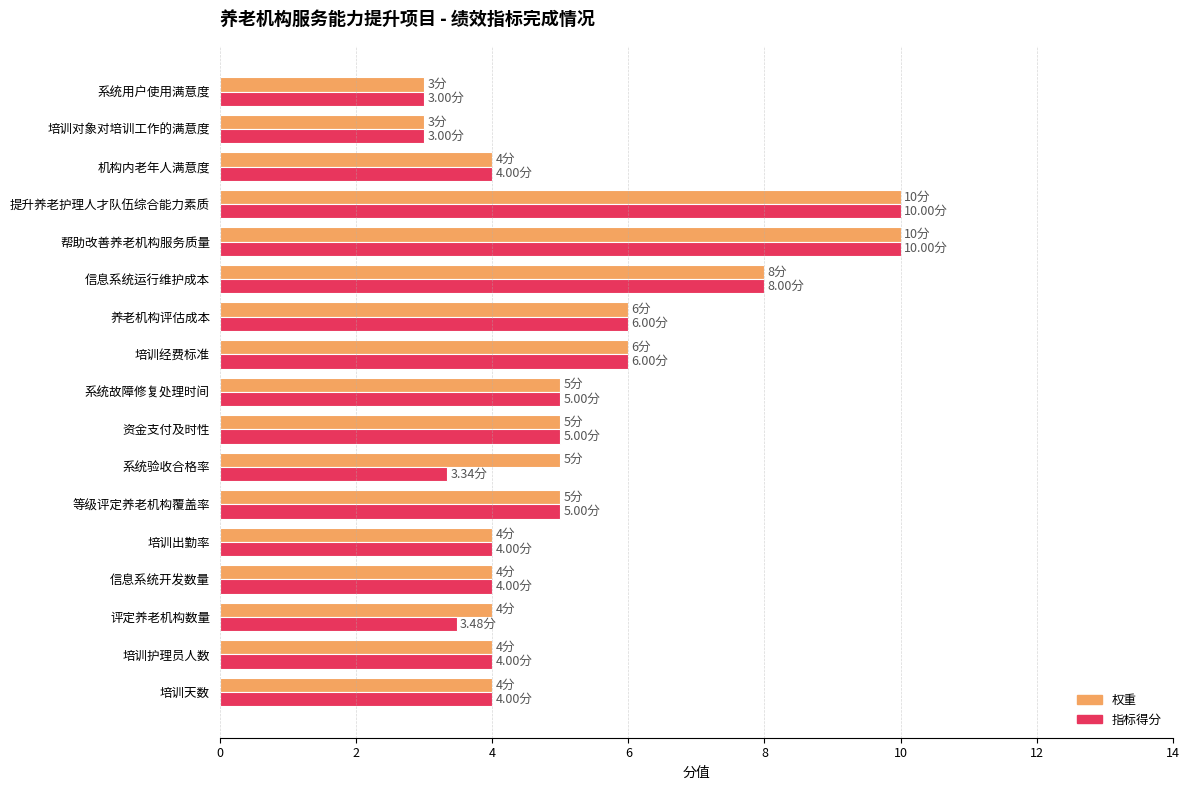

Is the value of 指标得分 at 养老机构评估成本 greater than the value of 权重 at 提升养老护理人才队伍综合能力素质?

No